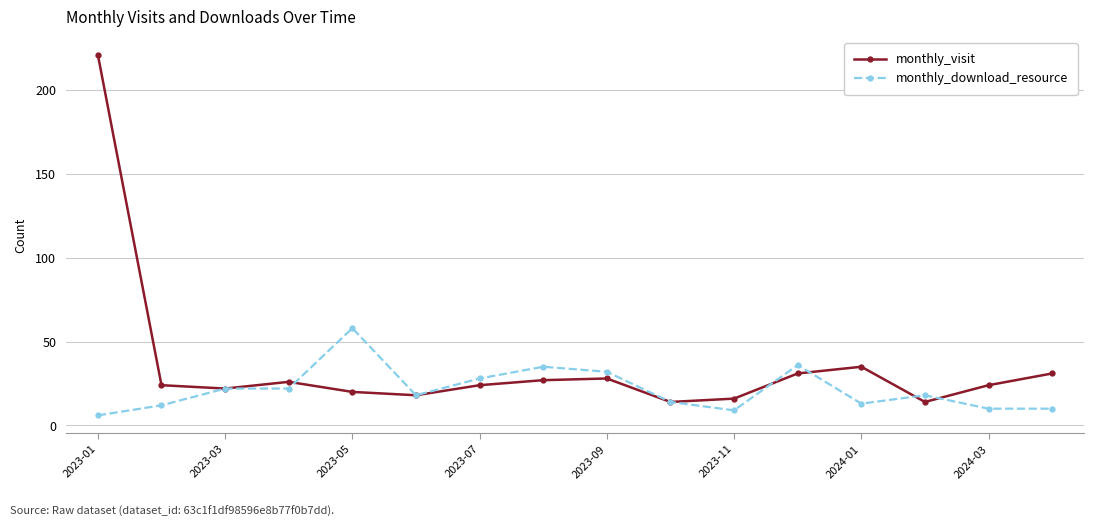

Which series ends up on top after the final intersection of monthly_visit and monthly_download_resource?

monthly_visit